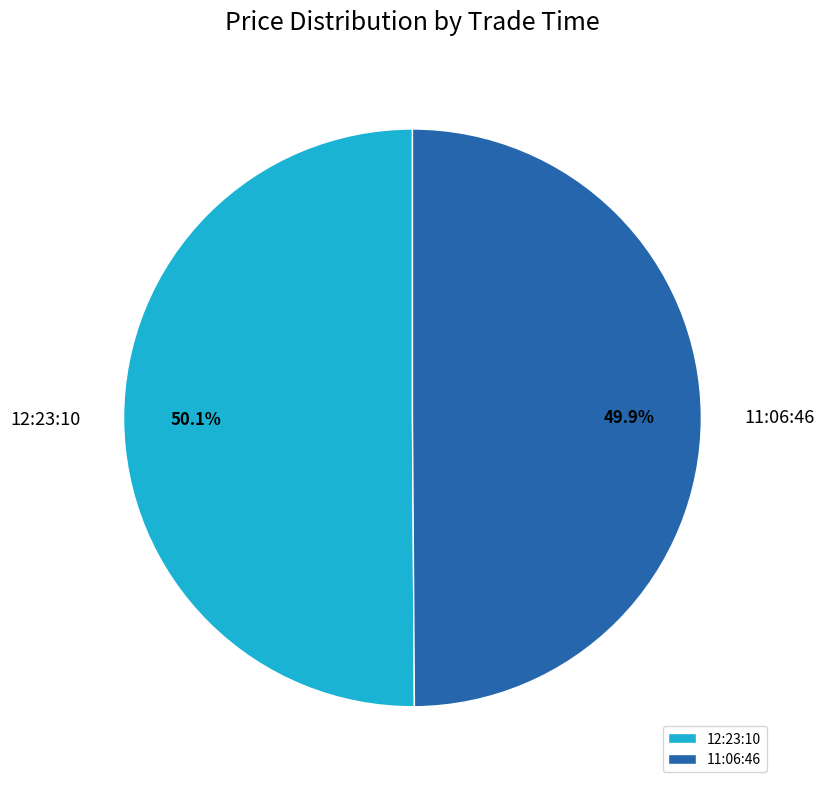

To the nearest percent, what is the combined percentage of 12:23:10 and 11:06:46?

100%